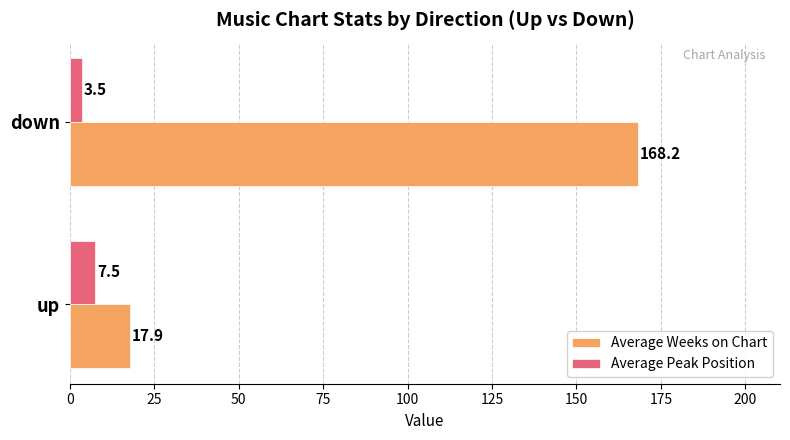

Is the value of Average Peak Position at up greater than the value of Average Weeks on Chart at up?

No